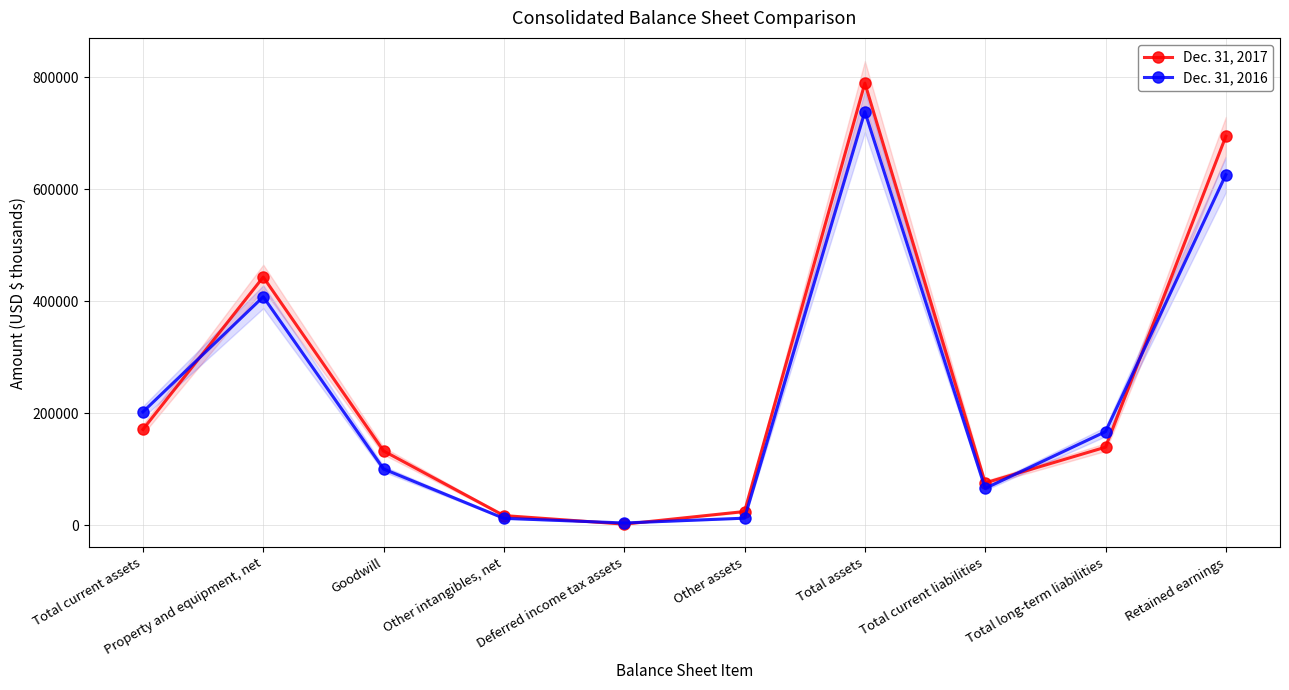

Rank the series by their maximum value, from lowest to highest.

Dec. 31, 2016, Dec. 31, 2017